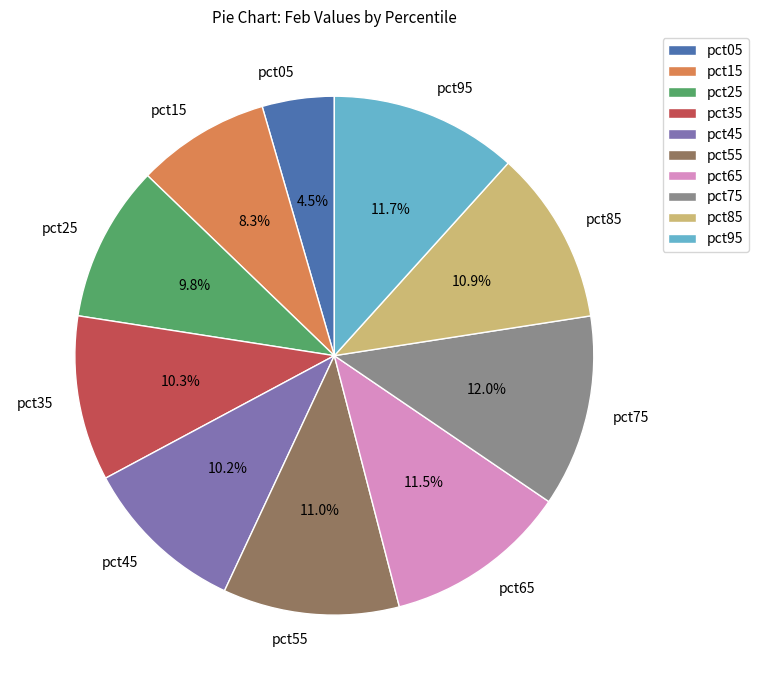

Is the sum of pct75 and pct05 greater than half?

No